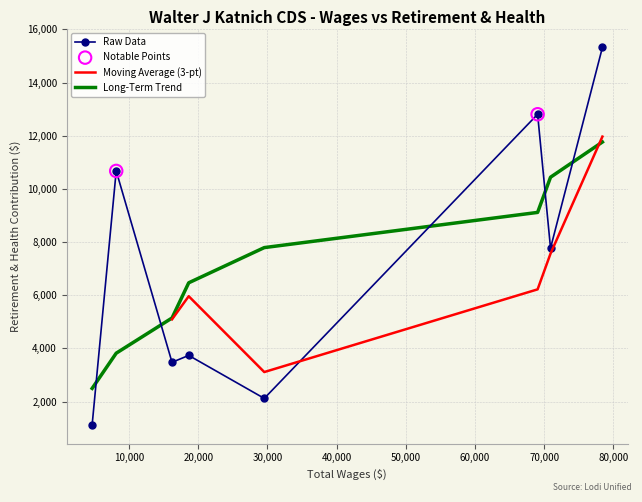

What is the change in value from 4665 to 16208?

+2347